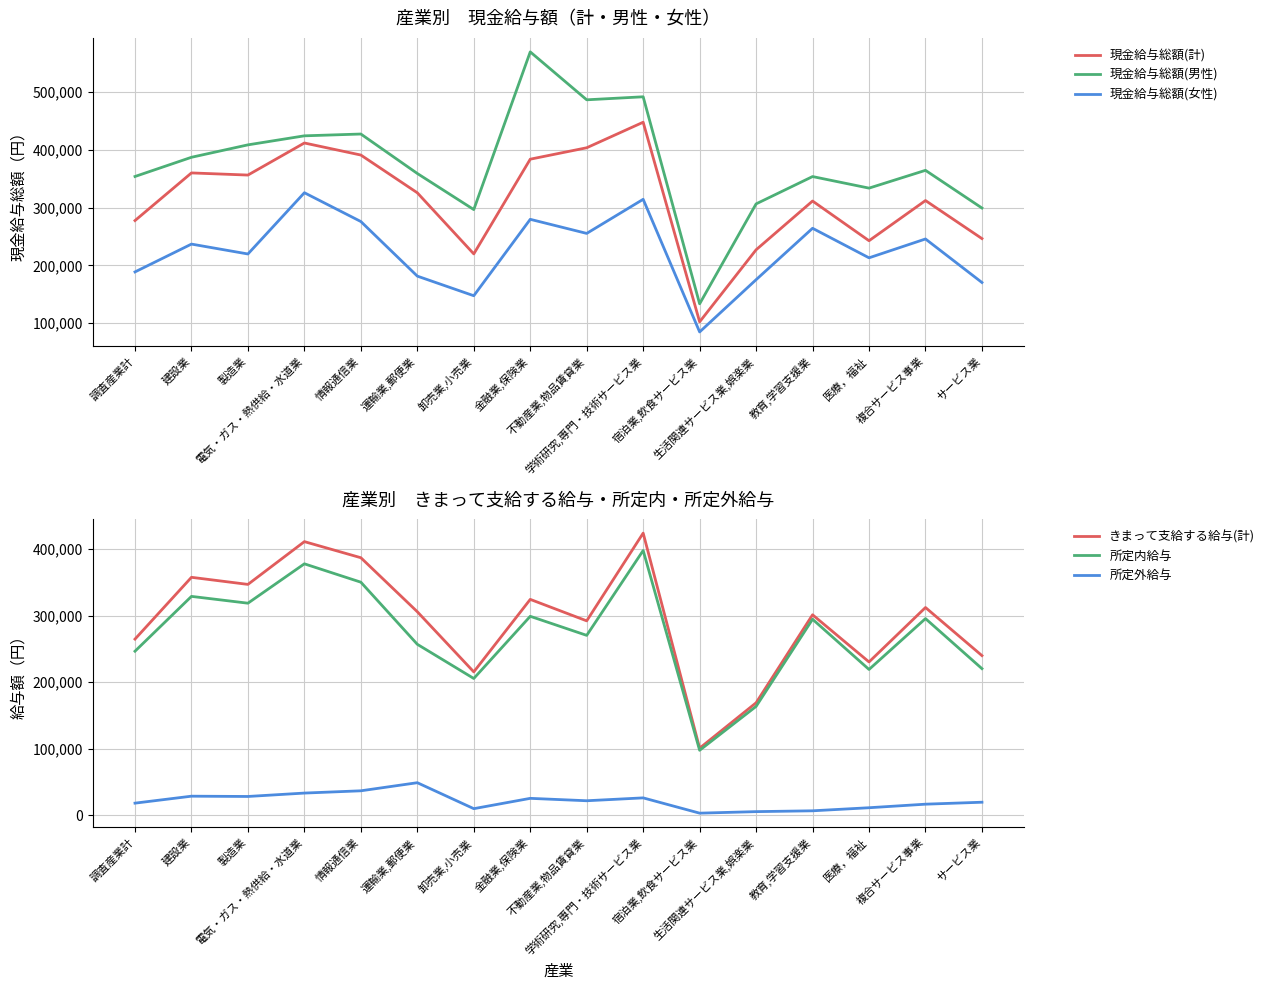

Does the chart display data point markers on the line(s)?

No